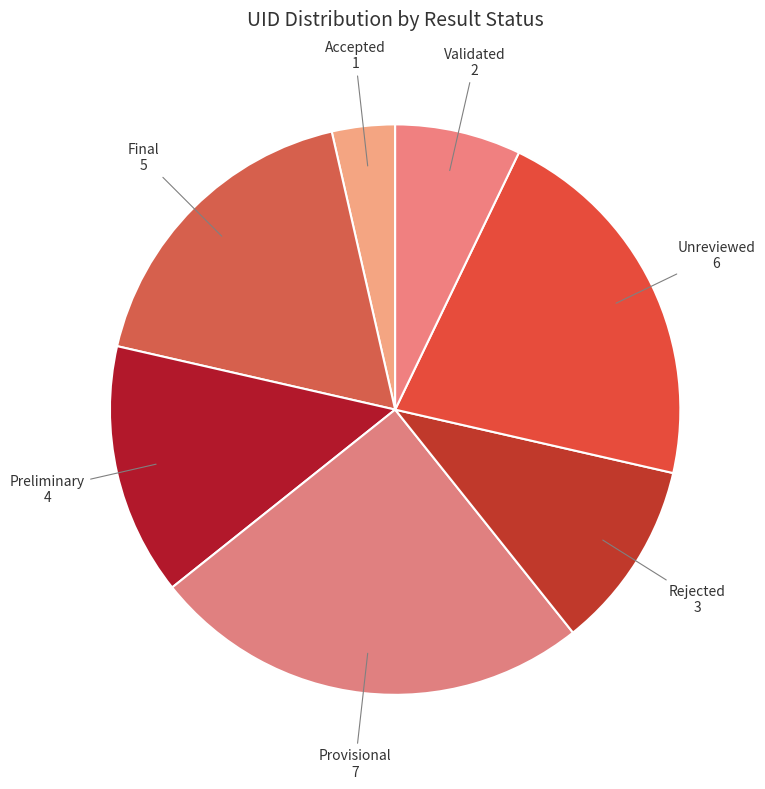

Rank the categories by value from highest to lowest.

Provisional, Unreviewed, Final, Preliminary, Rejected, Validated, Accepted